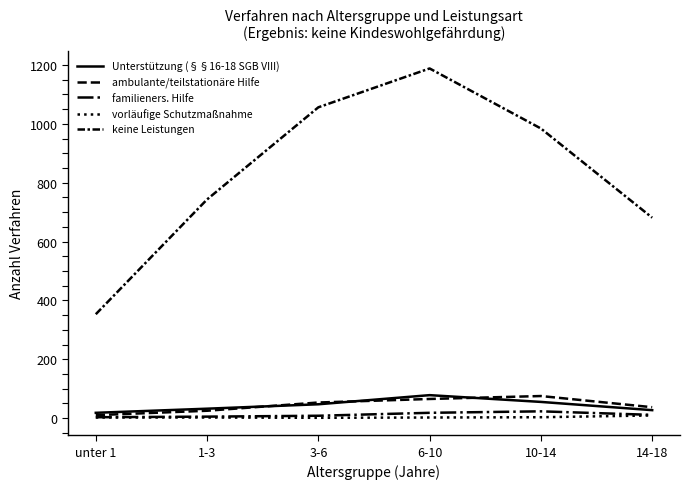

Which category has the highest value in the familieners. Hilfe series?

10-14